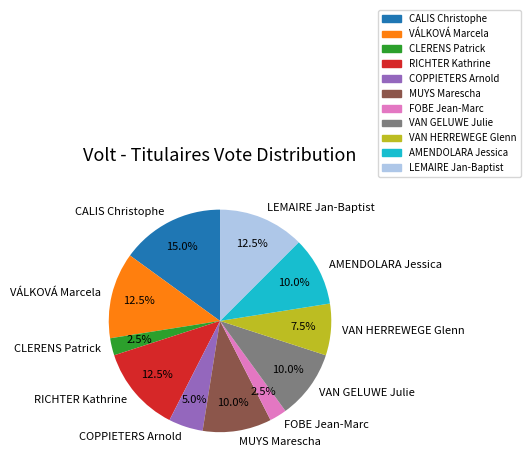

Combined, do MUYS Marescha and VÁLKOVÁ Marcela account for over 50%?

No